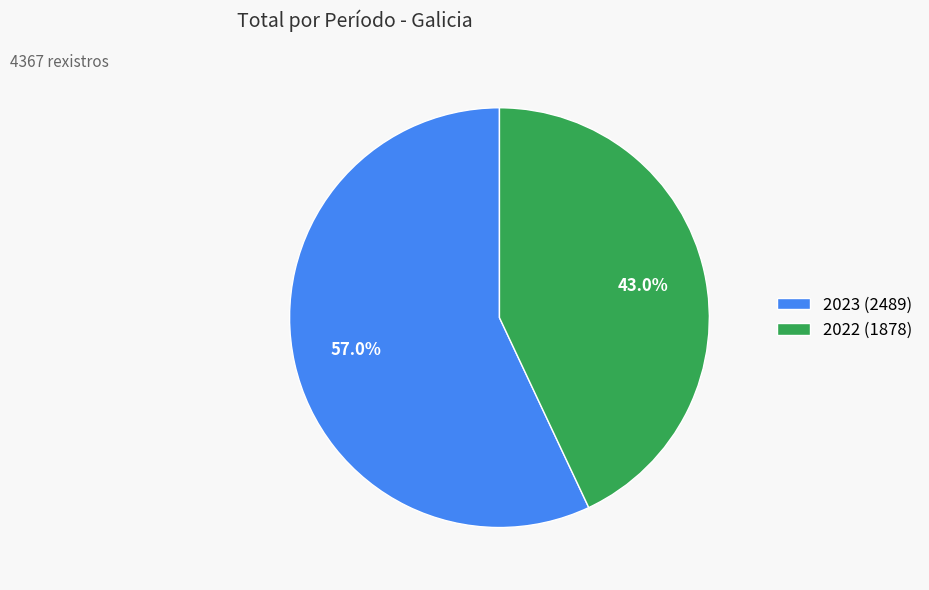

Which category accounts for the majority?

2023